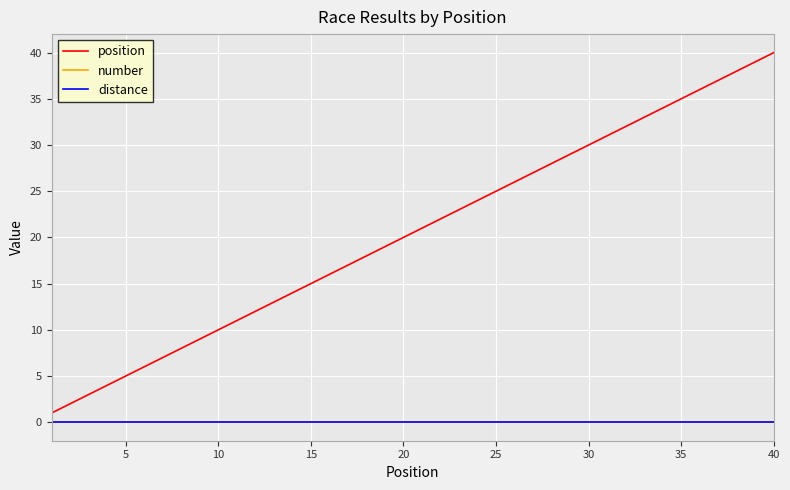

Does the chart have visible grid lines?

Yes